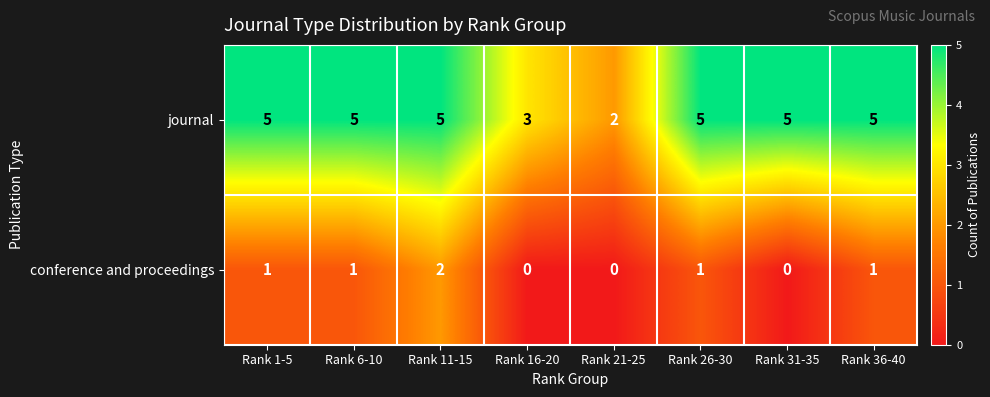

What is the sum of the journal values at Rank 1-5 and Rank 11-15?

10